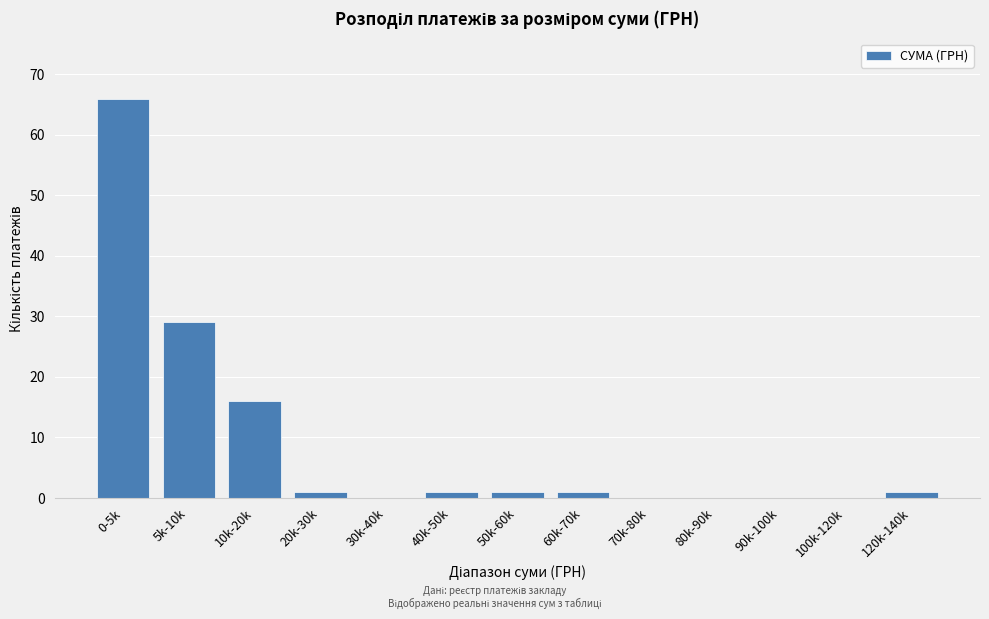

Reading left to right, extract all data points from this chart.

0-5k=66	5k-10k=29	10k-20k=16	20k-30k=1	30k-40k=0	40k-50k=1	50k-60k=1	60k-70k=1	70k-80k=0	80k-90k=0	90k-100k=0	100k-120k=0	120k-140k=1